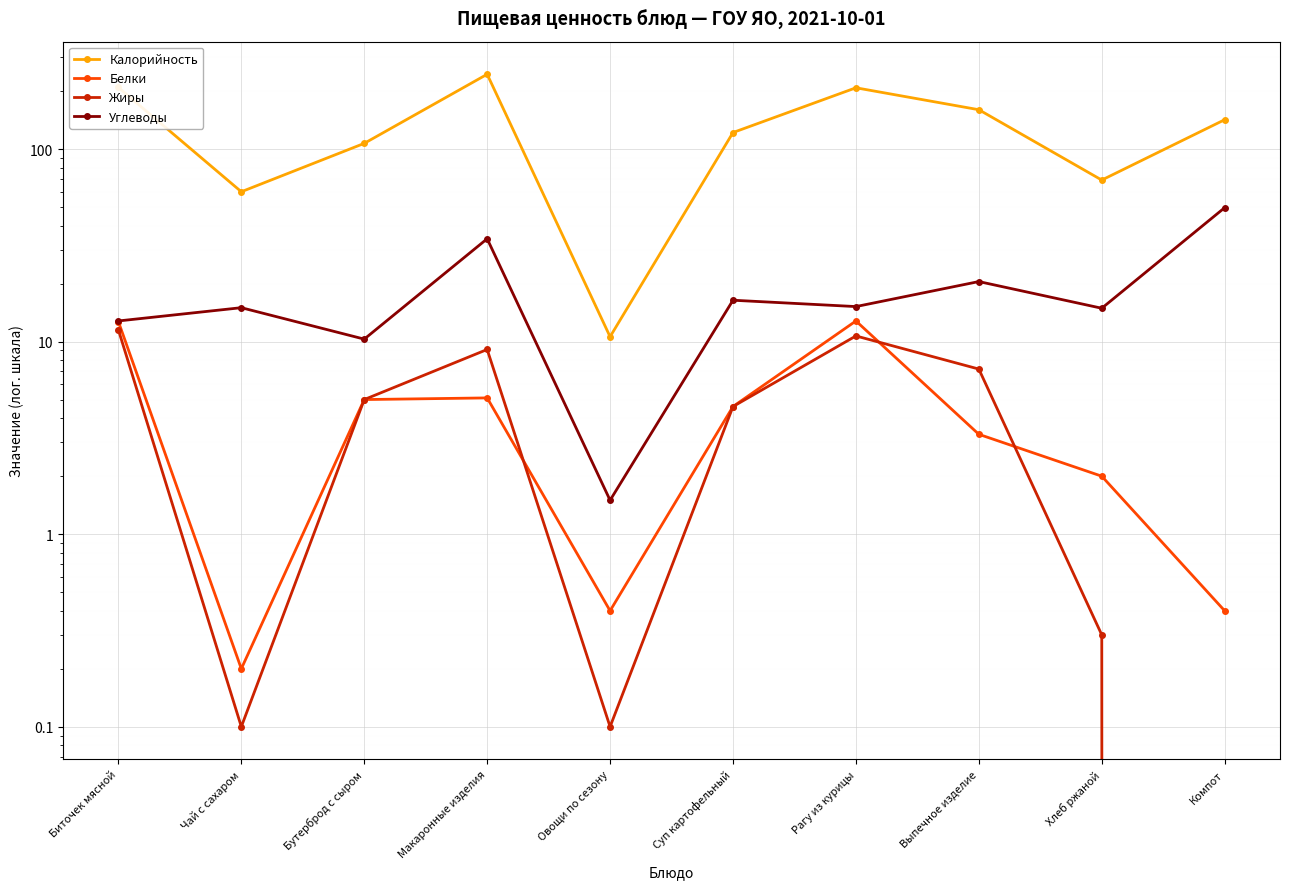

True or false: Белки has a value of 0.7 at Овощи по сезону.

False